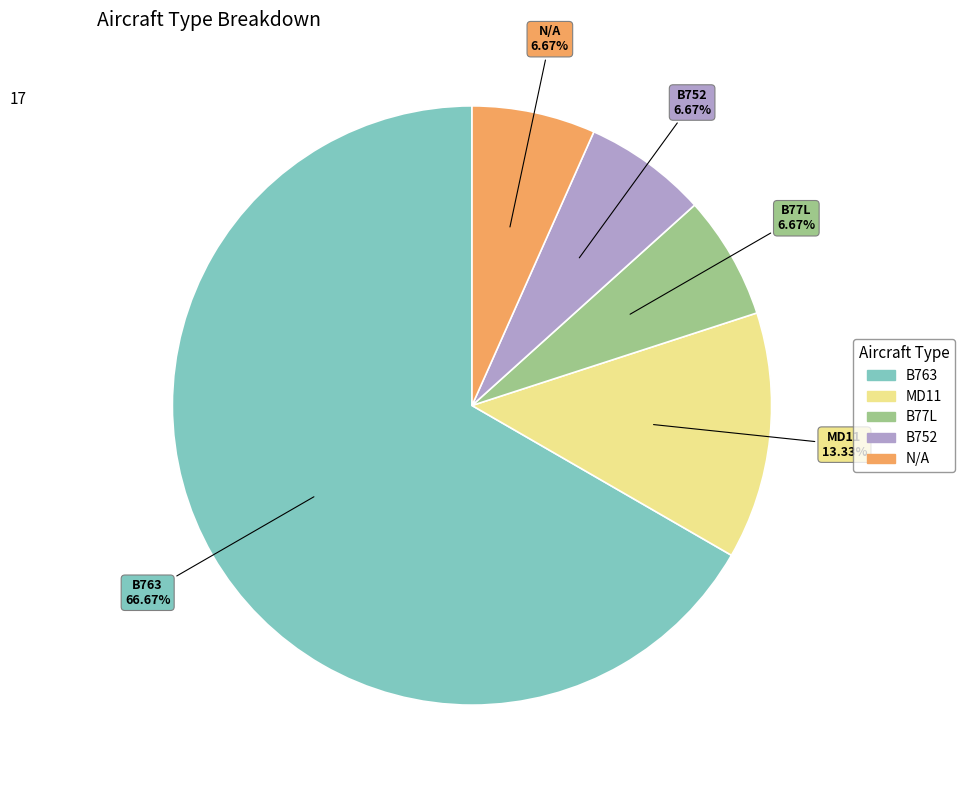

What is the ratio of the value at B763 to the value at MD11?

5.0